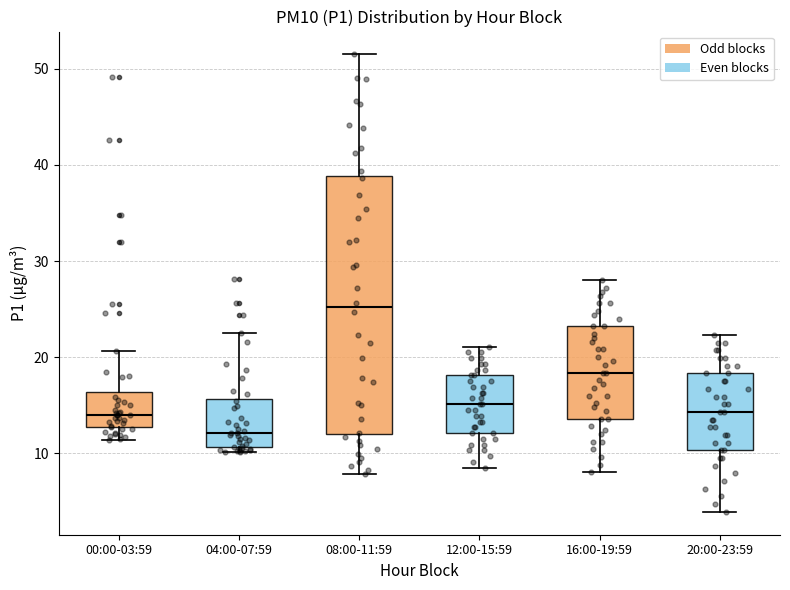

Where is the lower edge of the box for 04:00-07:59 on the y-axis? The values are not printed on the chart, so give them approximately, as read against the axis.

11